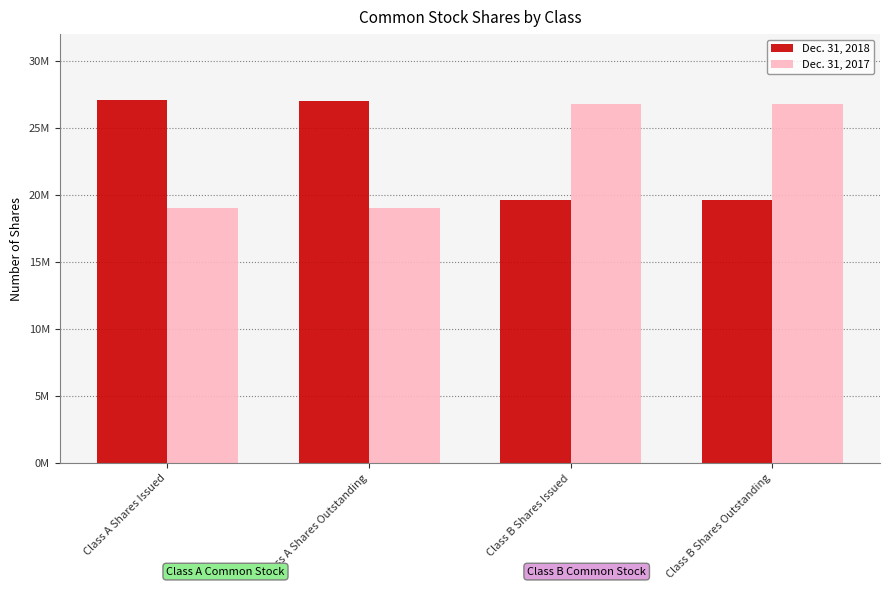

Does the chart contain stacked bars?

No